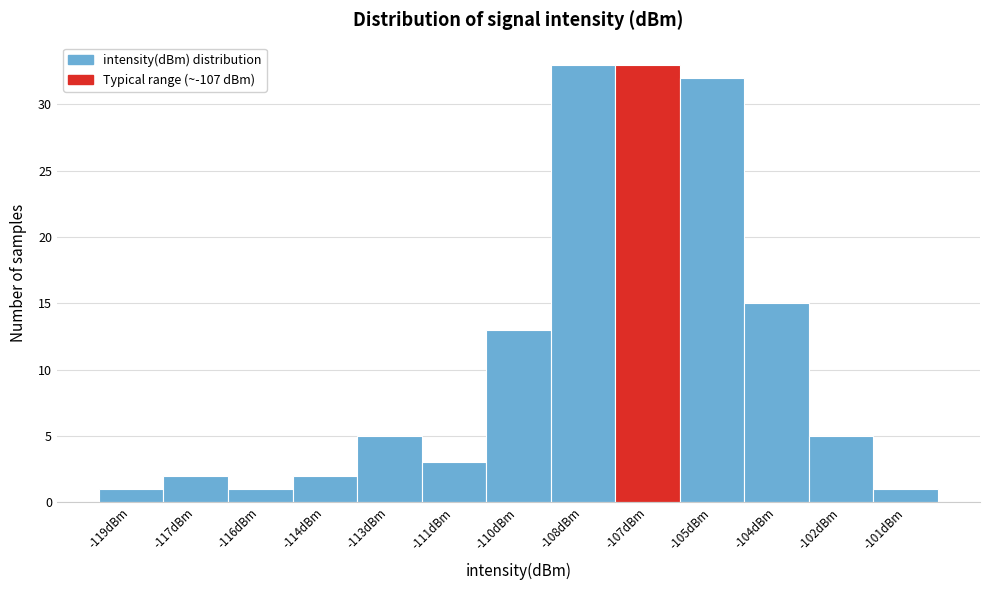

Reading right to left, list all the values displayed in this chart.

-101dBm=1	-102dBm=5	-104dBm=15	-105dBm=32	-107dBm=33	-108dBm=33	-110dBm=13	-111dBm=3	-113dBm=5	-114dBm=2	-116dBm=1	-117dBm=2	-119dBm=1